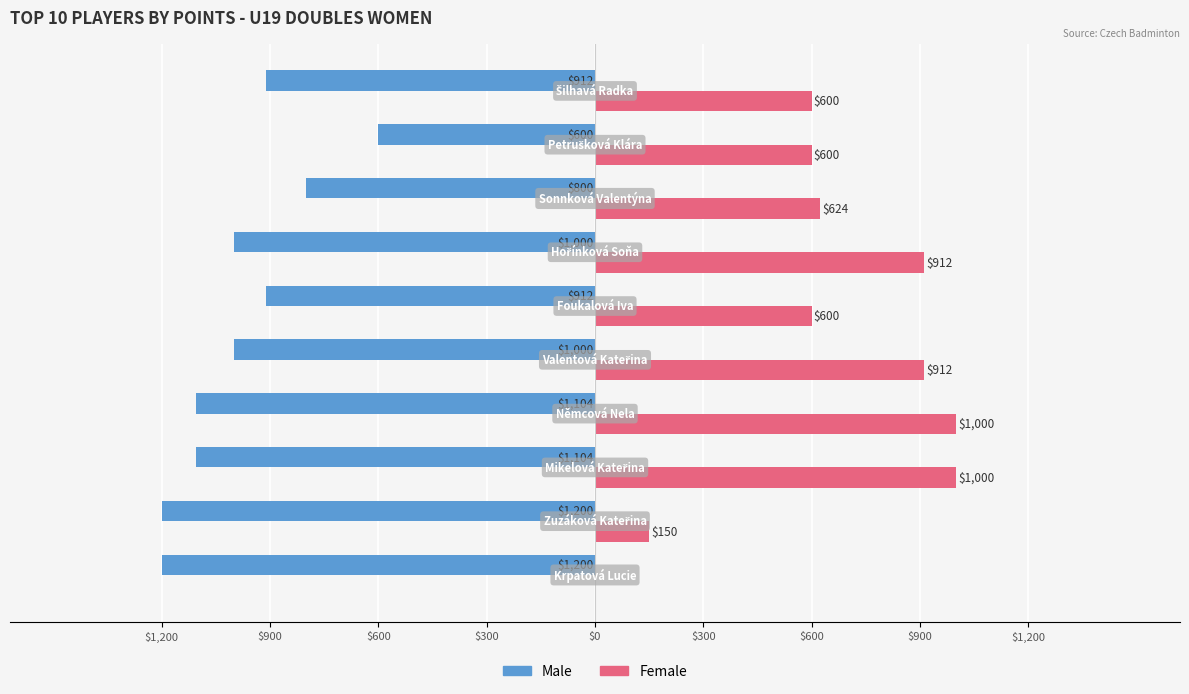

Reading left to right, extract all data points from this chart.

Male: -1200	-1200	-1104	-1104	-1000	-912	-1000	-800	-600	-912
Female: 0	150	1000	1000	912	600	912	624	600	600